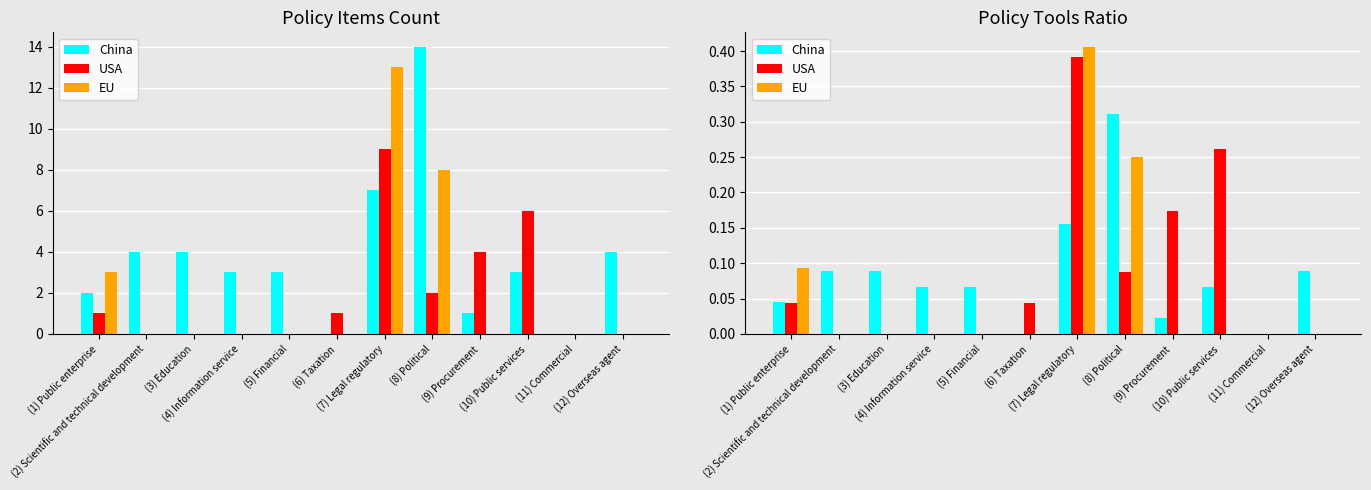

What are all the series names shown in the legend?

China, USA, EU